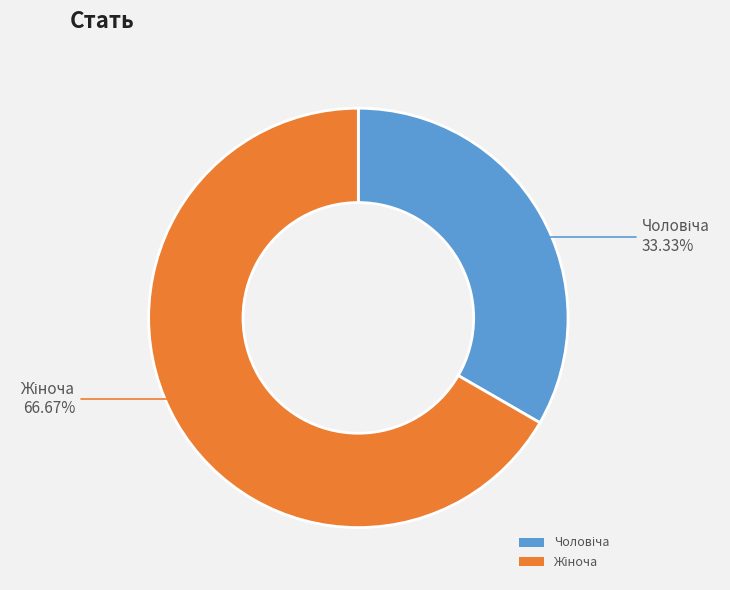

To the nearest percent, what is the average slice percentage?

50%